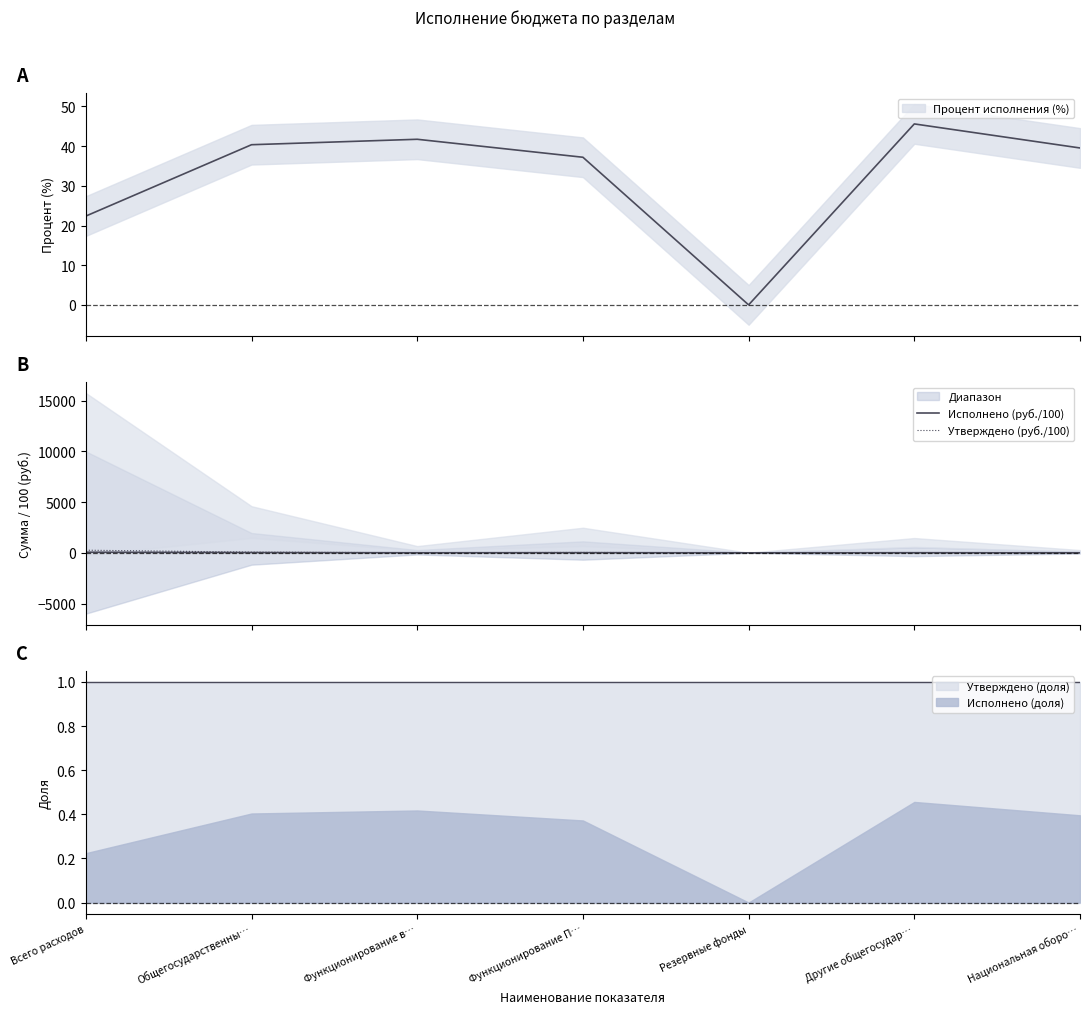

At which category is the sum across all series the highest?

Всего расходов